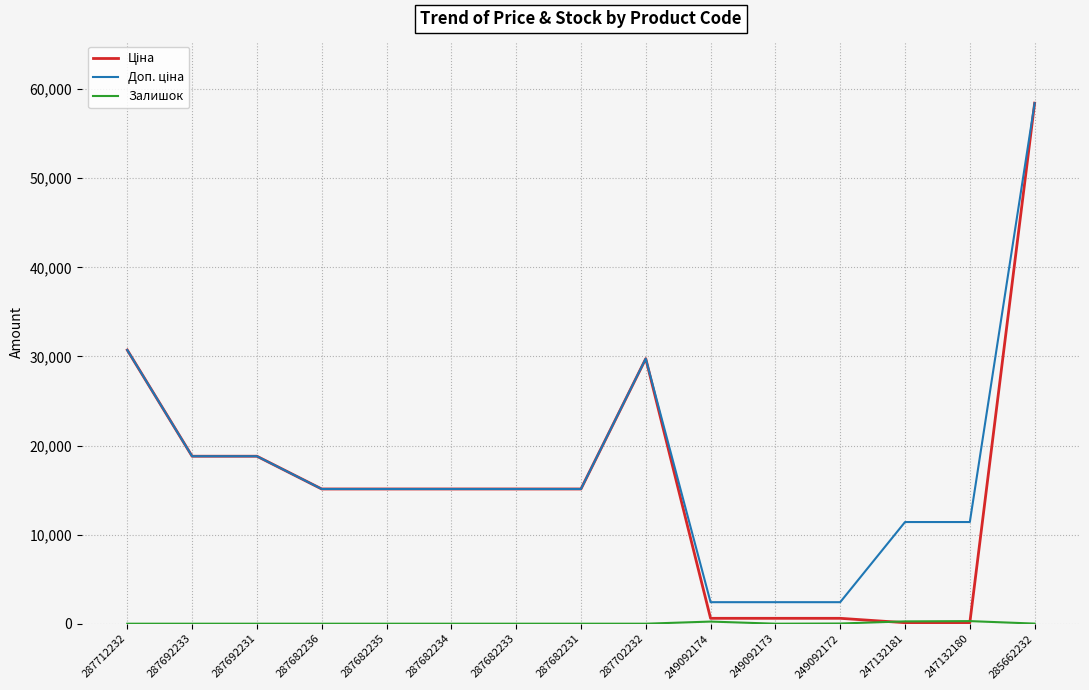

At which category is the sum across all series the highest?

285662232